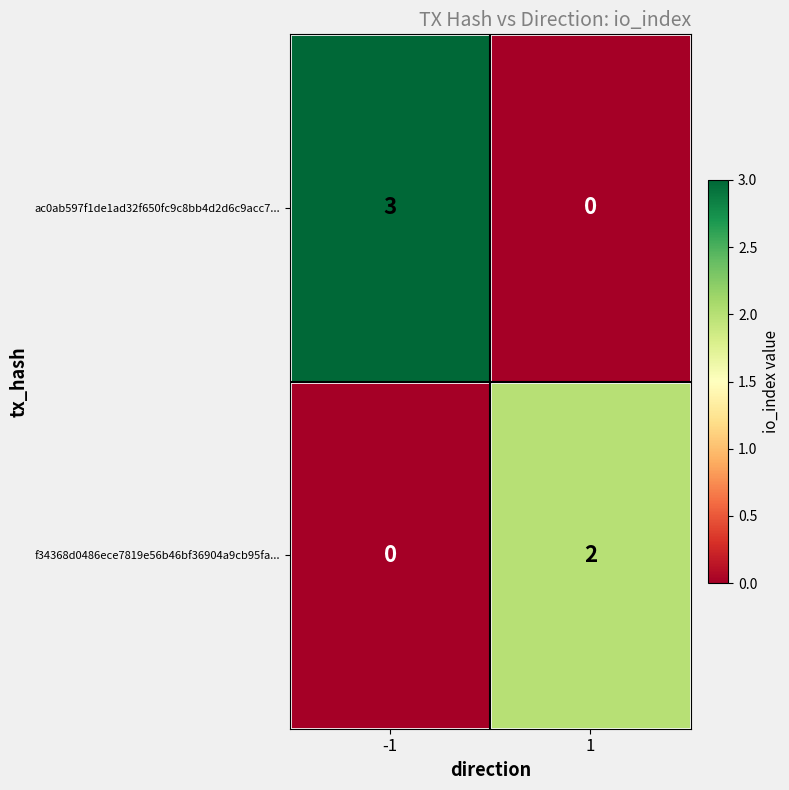

What is the difference between the highest and lowest values at -1?

3